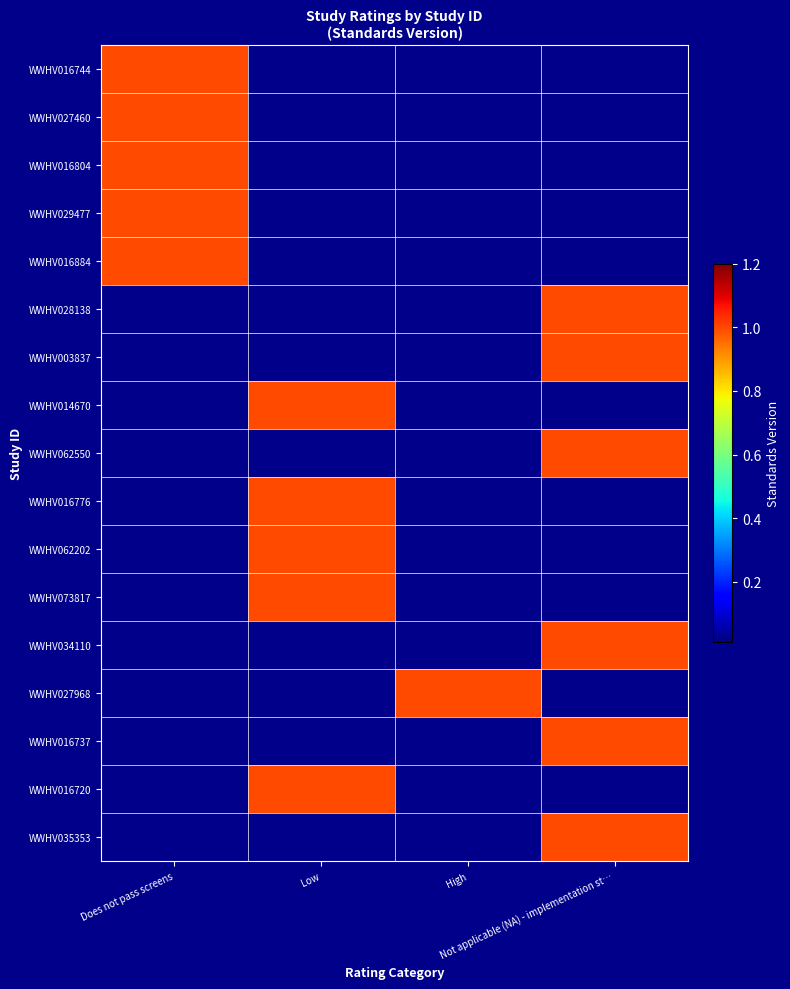

Which series has the largest total across all categories?

WWHV016744